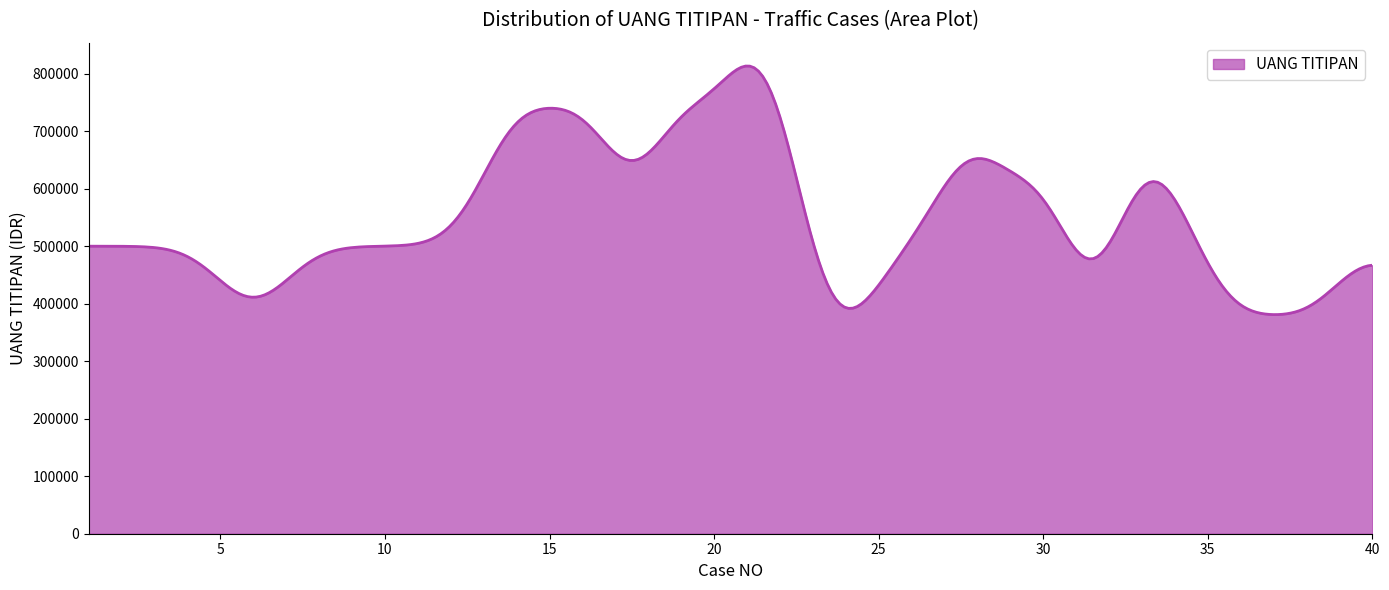

What is the difference between the maximum and minimum values?

432200.8